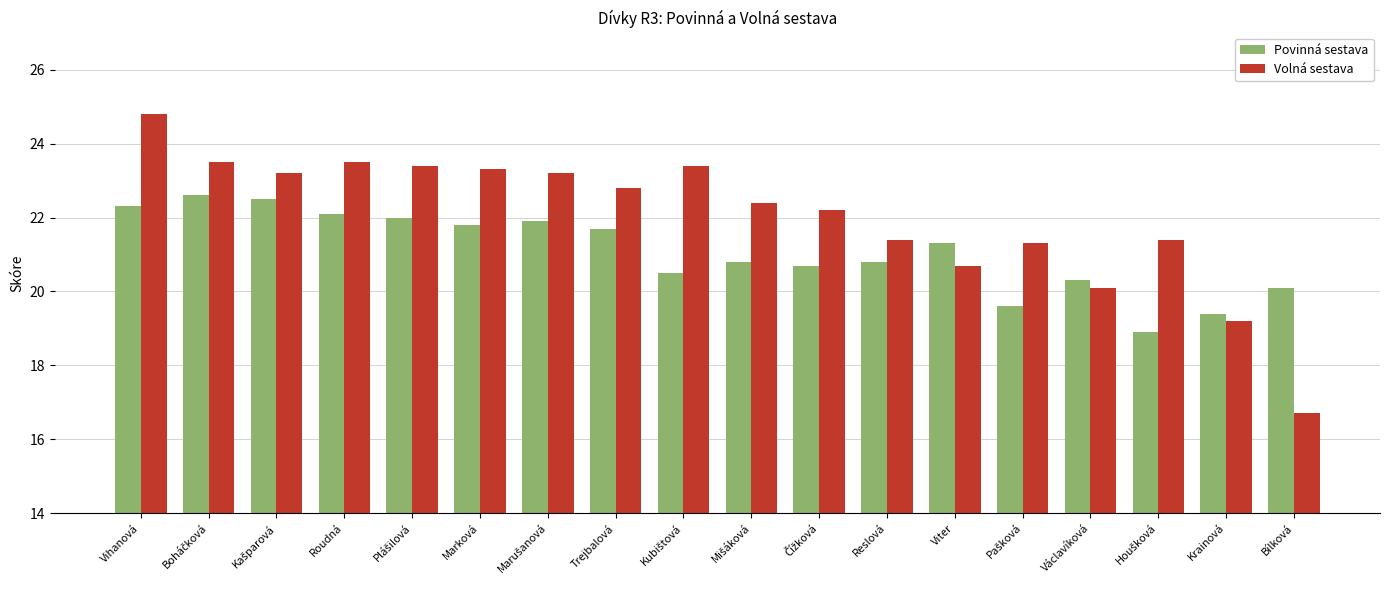

What position from the right is Marková?

13